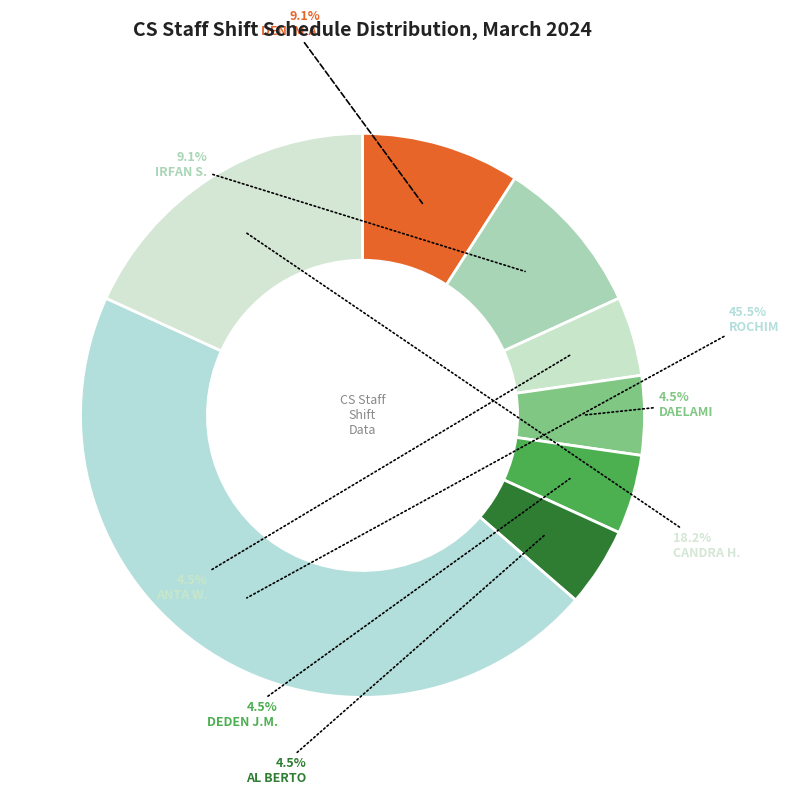

How many segments does this pie chart have?

8